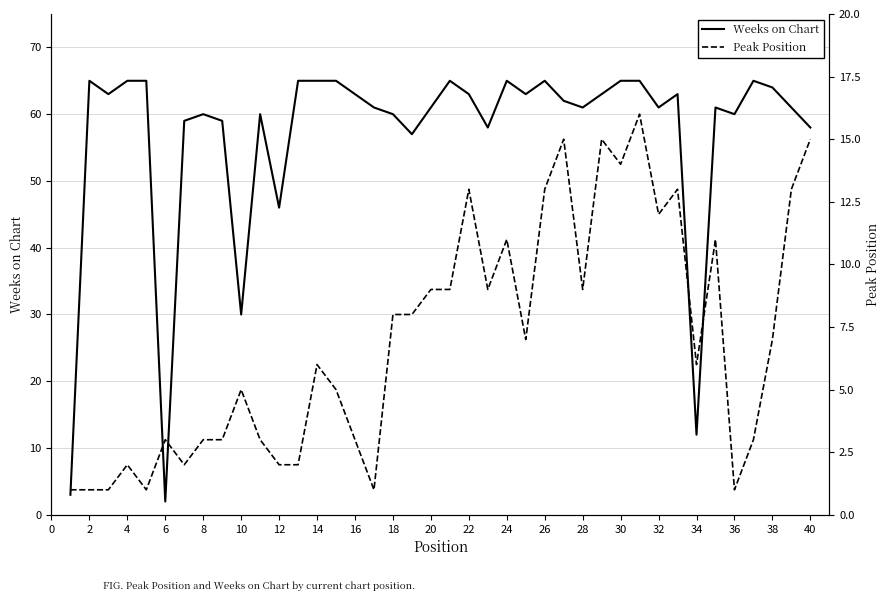

Which series has the largest range (max minus min)?

Weeks on Chart